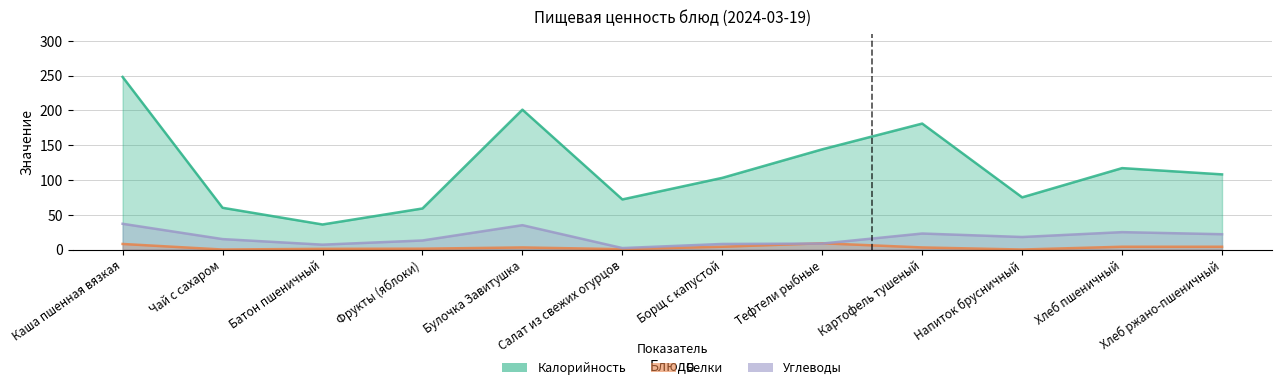

Where is the first local minimum for Углеводы?

Батон пшеничный